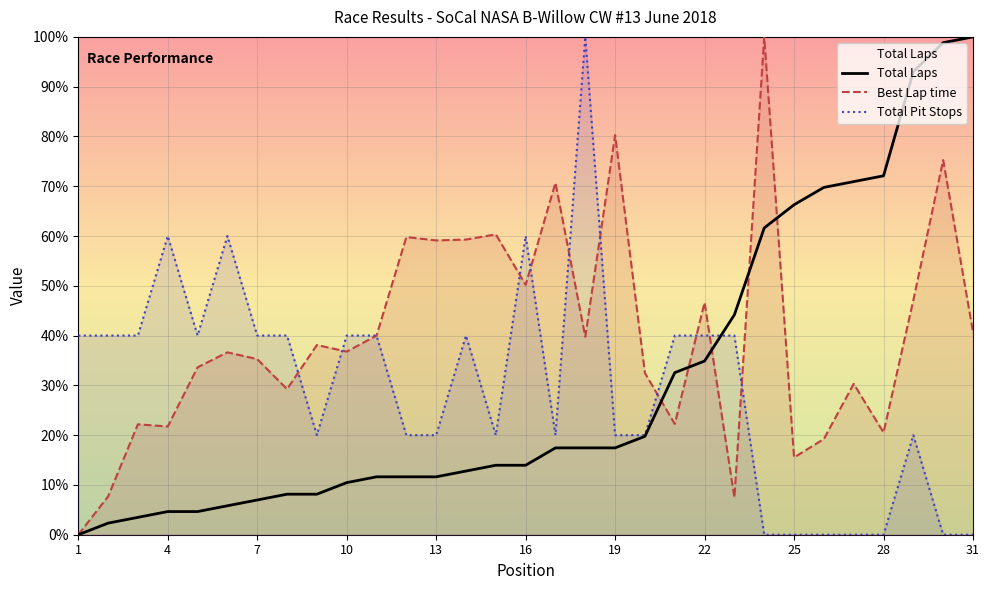

The Total Laps series shows 31.9 at 28. True or false?

False